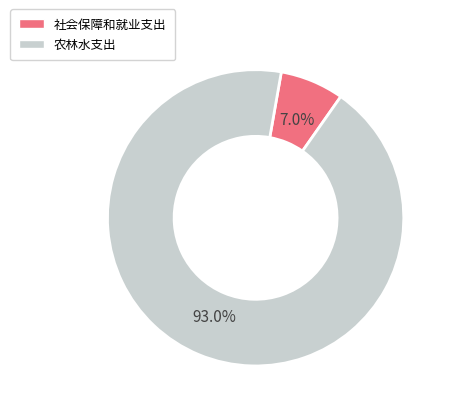

To the nearest percent, what percentage of the pie is 社会保障和就业支出?

7%